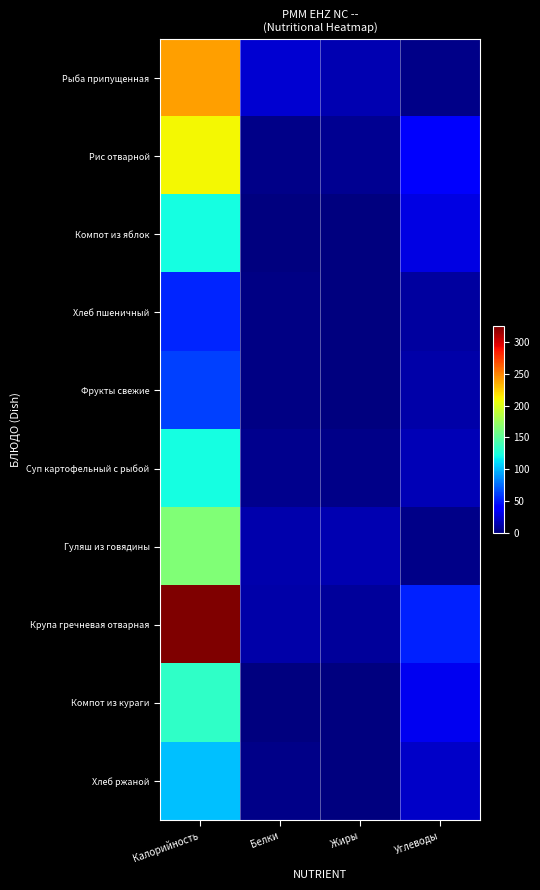

Reading left to right, transcribe all the data shown in this chart.

Рыба припущенная: Калорийность=240.0	Белки=23.9	Жиры=14.6	Углеводы=3.1
Рис отварной: Калорийность=209.7	Белки=3.7	Жиры=5.4	Углеводы=36.7
Компот из яблок: Калорийность=123.0	Белки=0.5	Жиры=0.2	Углеводы=28.9
Хлеб пшеничный: Калорийность=53.0	Белки=1.5	Жиры=0.6	Углеводы=10.0
Фрукты свежие: Калорийность=61.7	Белки=1.3	Жиры=0.3	Углеводы=12.2
Суп картофельный с рыбой: Калорийность=122.5	Белки=4.7	Жиры=3.3	Углеводы=15.6
Гуляш из говядины: Калорийность=164.0	Белки=13.4	Жиры=14.1	Углеводы=3.3
Крупа гречневая отварная: Калорийность=325.0	Белки=11.5	Жиры=8.1	Углеводы=51.5
Компот из кураги: Калорийность=132.8	Белки=0.7	Жиры=0.1	Углеводы=32.1
Хлеб ржаной: Калорийность=102.5	Белки=3.2	Жиры=0.6	Углеводы=20.5